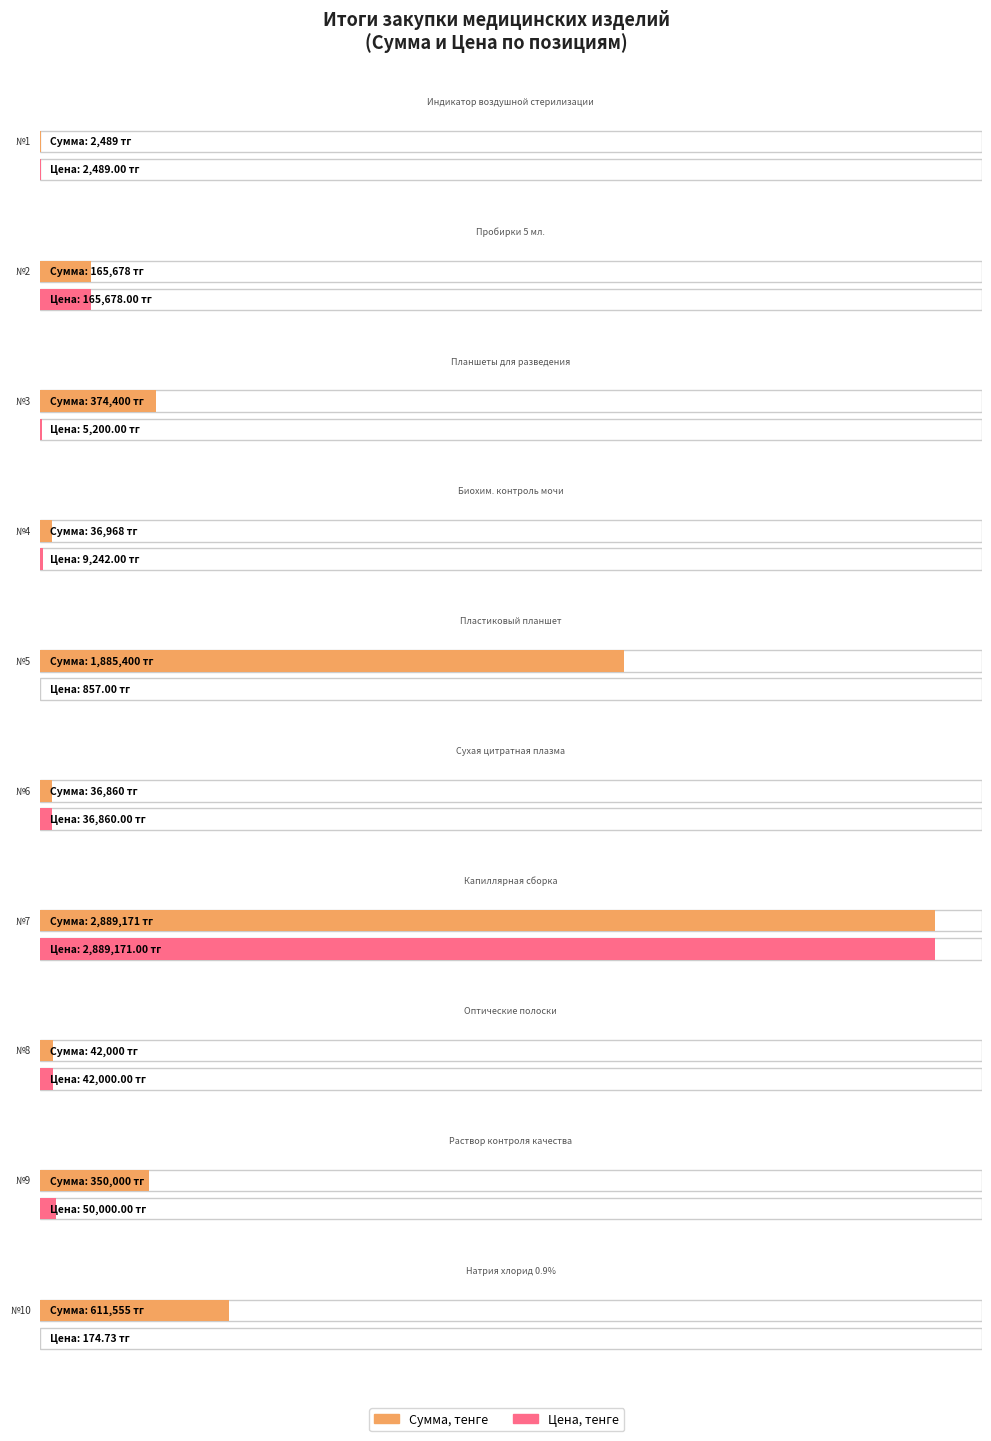

Where does the data first go above 350000?

3